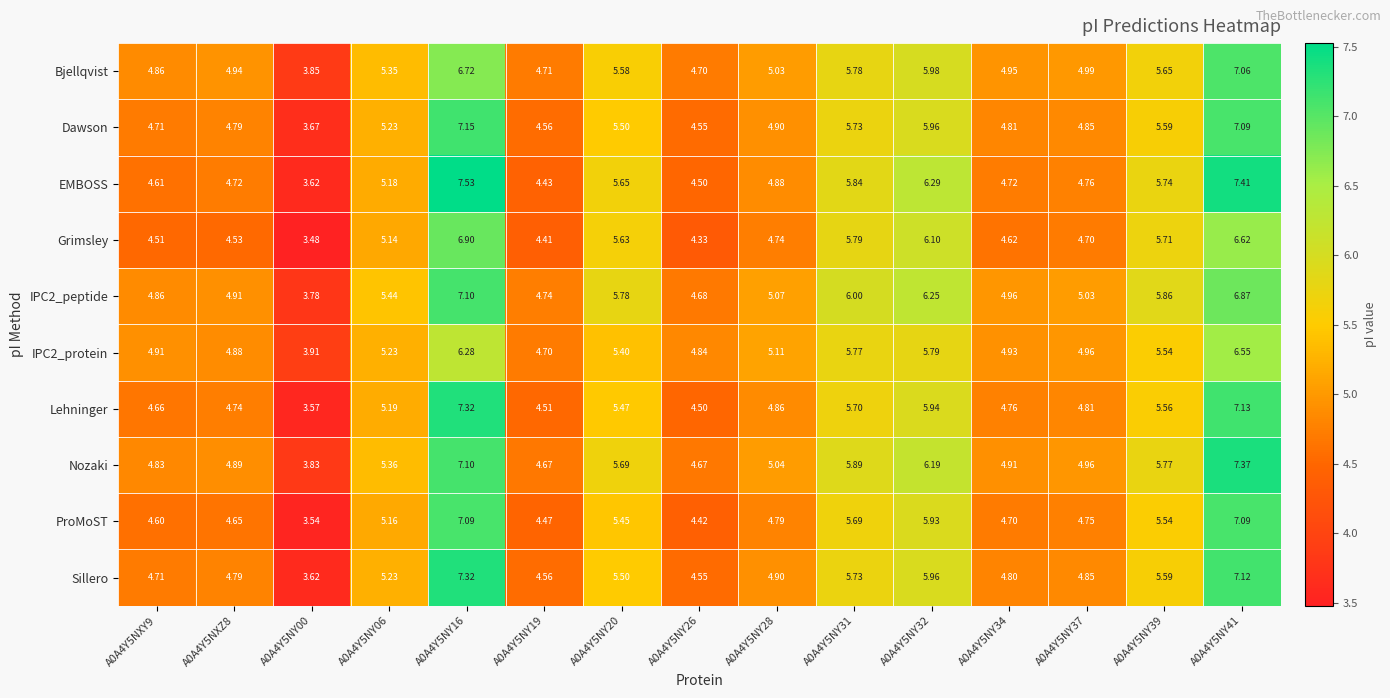

Which series has the largest total across all categories?

IPC2_peptide